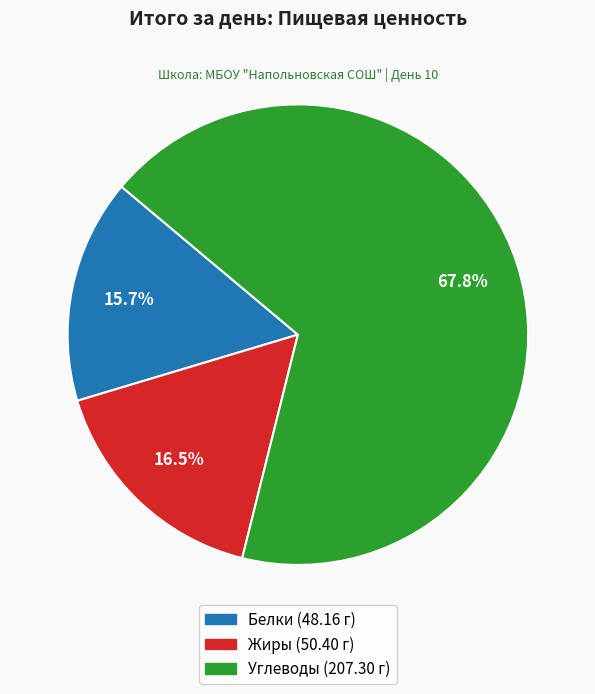

True or false: Жиры accounts for 8% of the total.

False